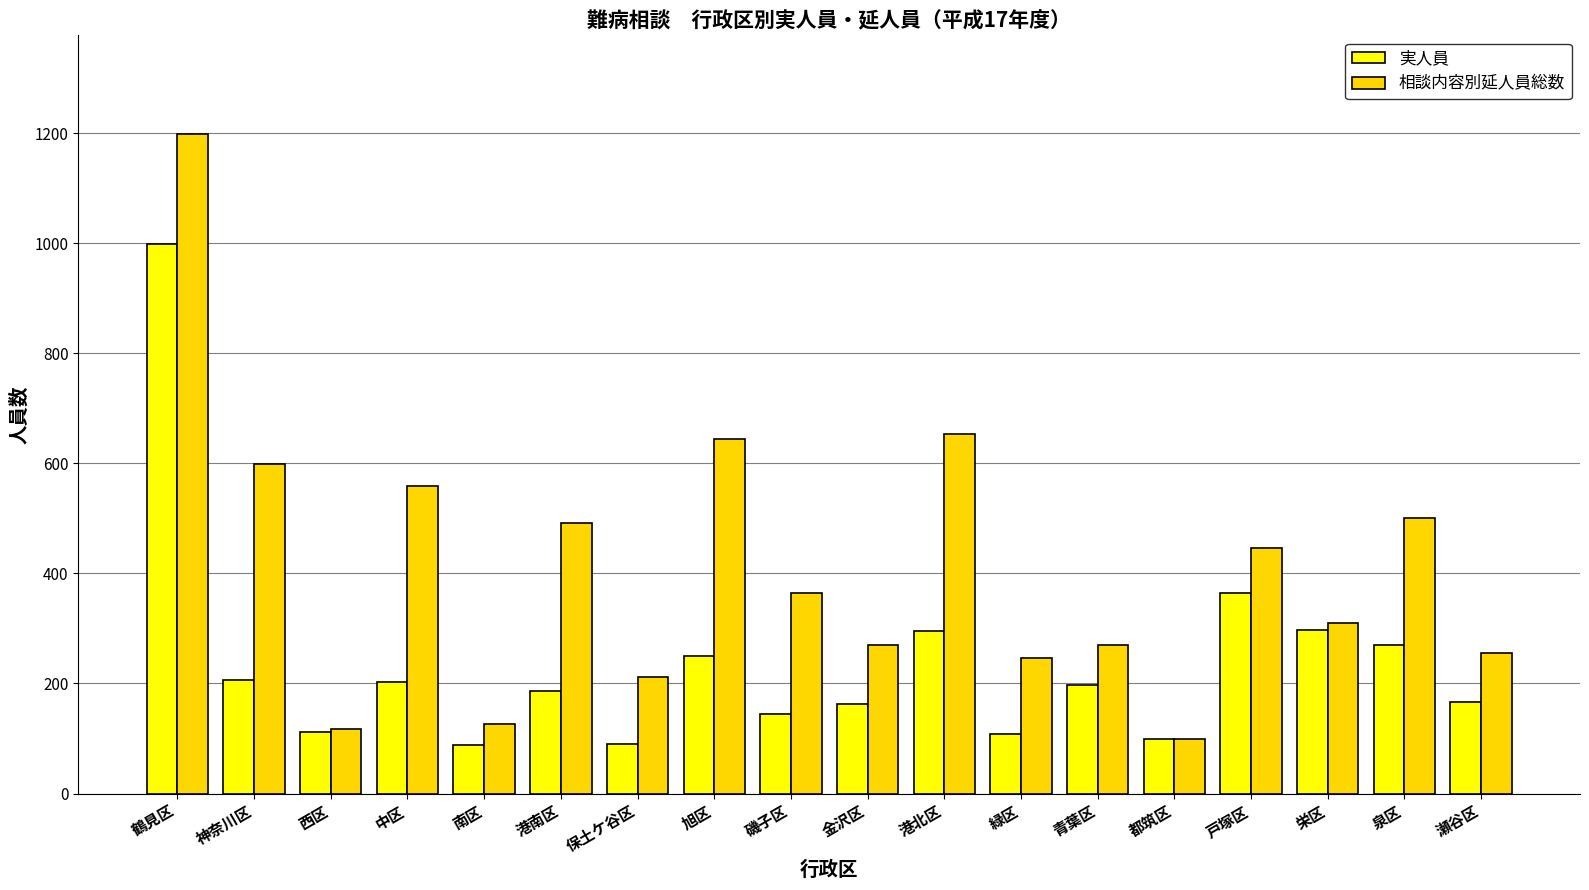

How many data points in 相談内容別延人員総数 are less than 364?

9